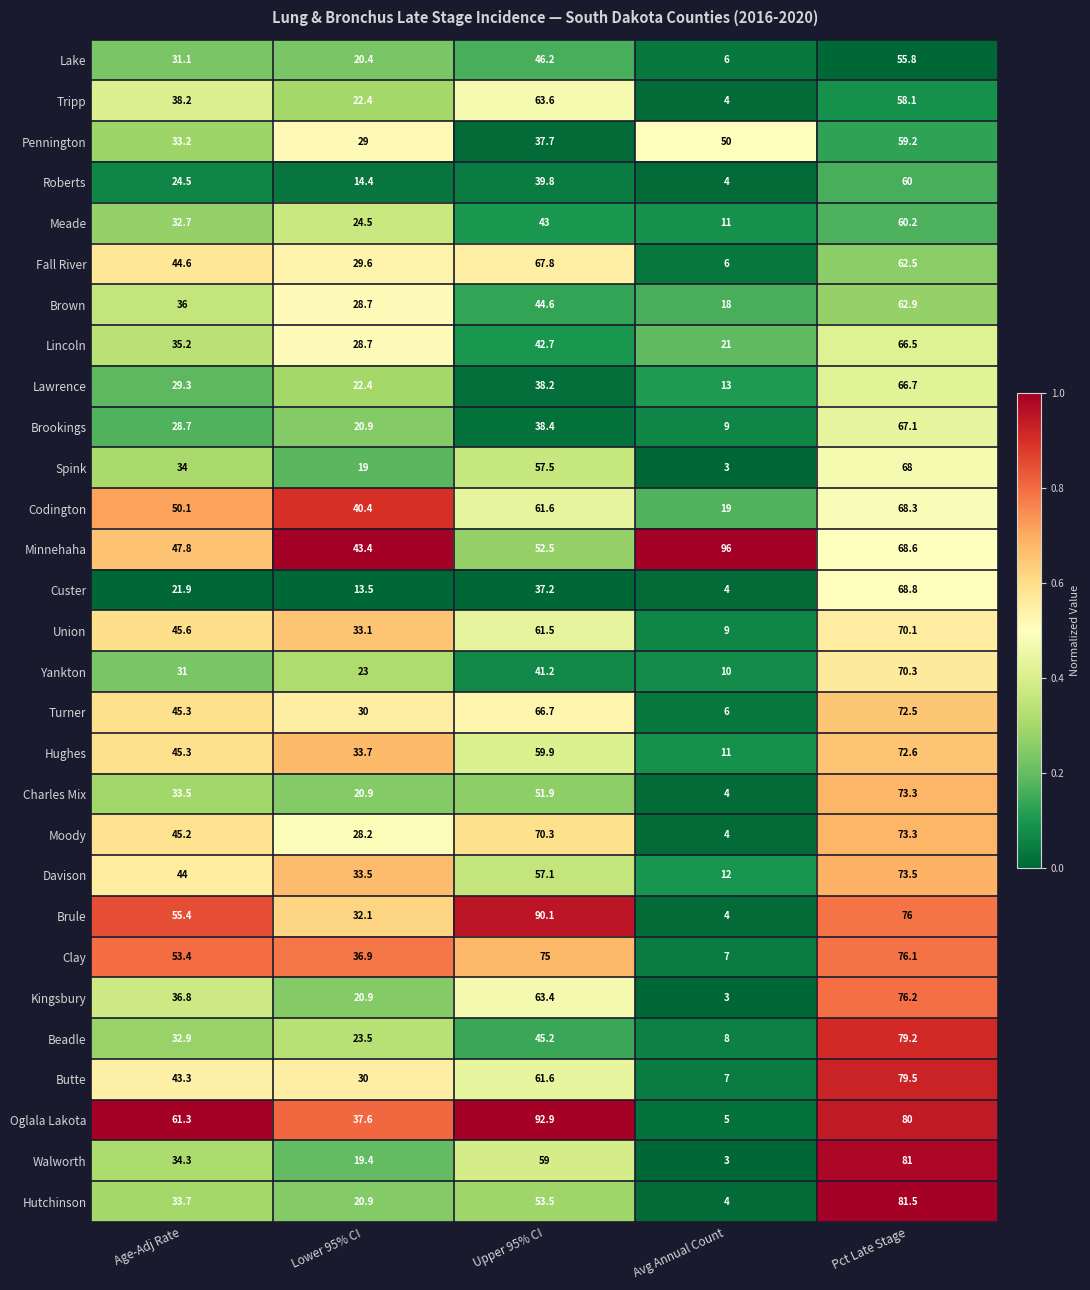

Between Lower 95% CI and Avg Annual Count, which series saw the biggest shift?

Minnehaha